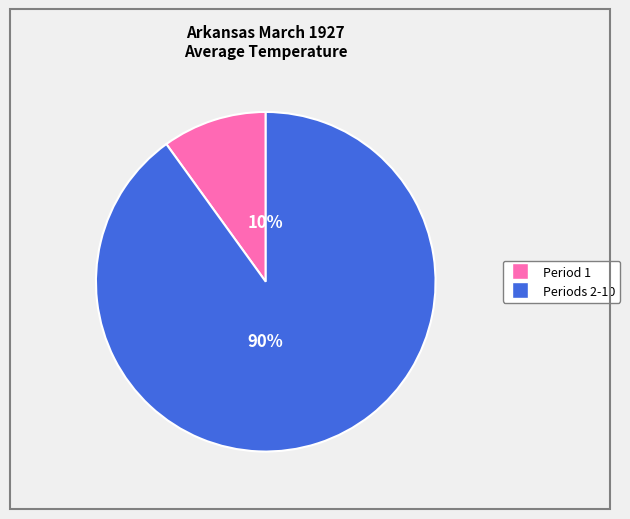

Is there any slice that represents more than half of the pie?

Yes